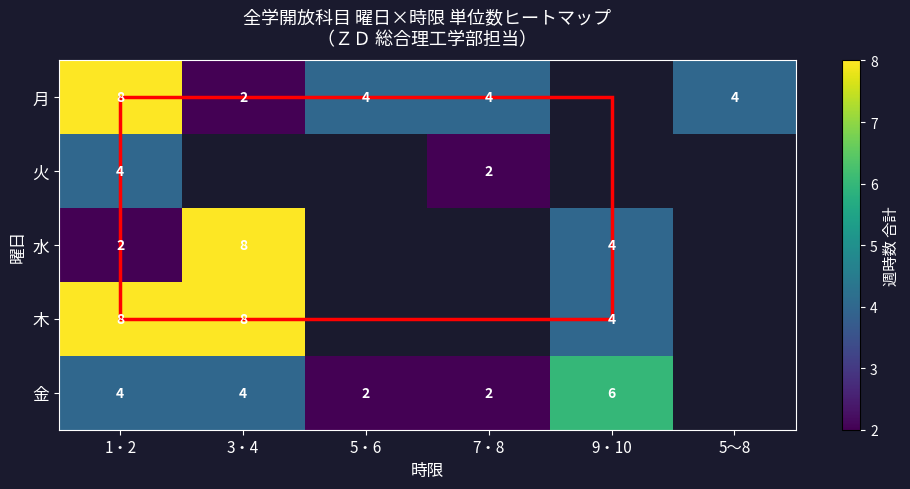

What is the minimum value shown in the chart?

2.0